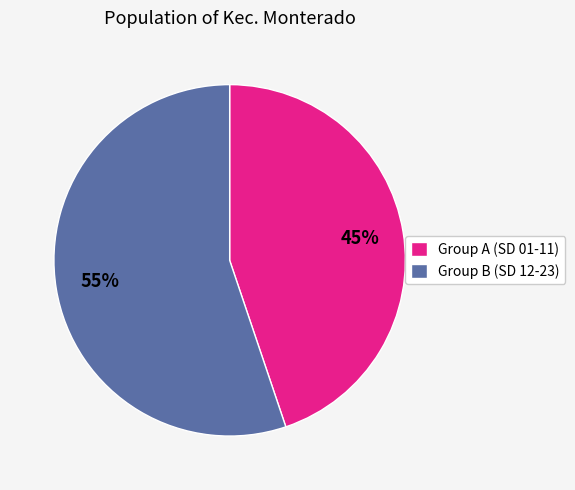

True or false: Group B (SD 12-23) accounts for 68% of the total.

False